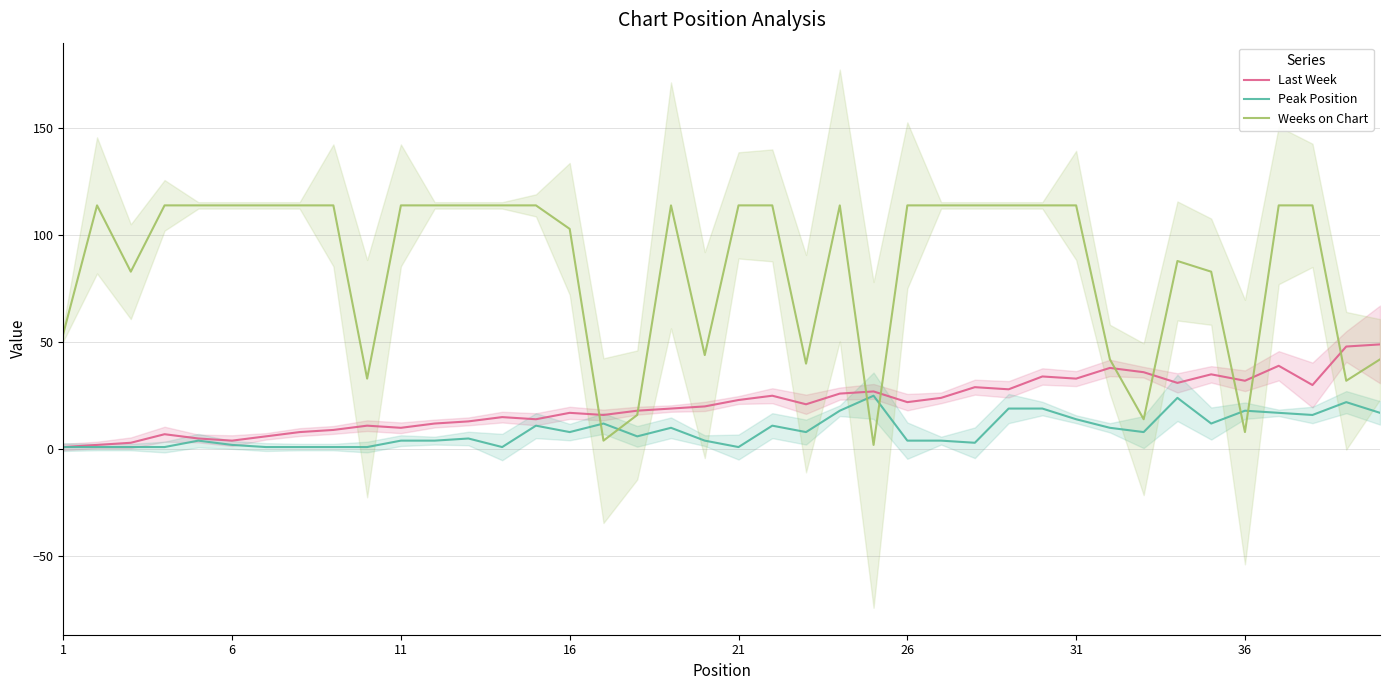

Reading left to right, what are all the values shown in this chart?

Last Week: 1	2	3	7	5	4	6	8	9	11	10	12	13	15	14	17	16	18	19	20	23	25	21	26	27	22	24	29	28	34	33	38	36	31	35	32	39	30	48	49
Peak Position: 1	1	1	1	4	2	1	1	1	1	4	4	5	1	11	8	12	6	10	4	1	11	8	18	25	4	4	3	19	19	14	10	8	24	12	18	17	16	22	17
Weeks on Chart: 54	114	83	114	114	114	114	114	114	33	114	114	114	114	114	103	4	16	114	44	114	114	40	114	2	114	114	114	114	114	114	42	14	88	83	8	114	114	32	42